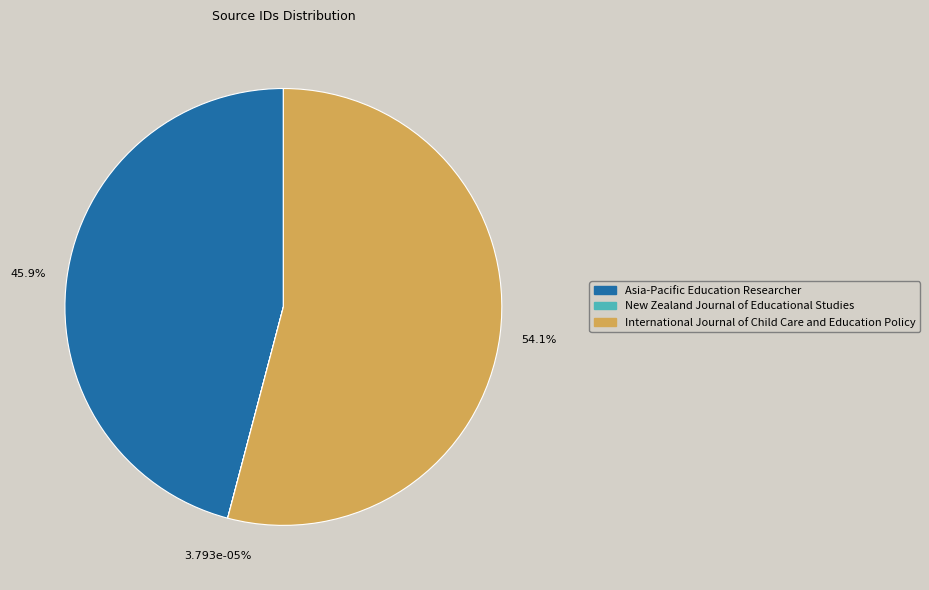

To the nearest percent, what is the difference between the Asia-Pacific Education Researcher and International Journal of Child Care and Education Policy slice percentages?

8%